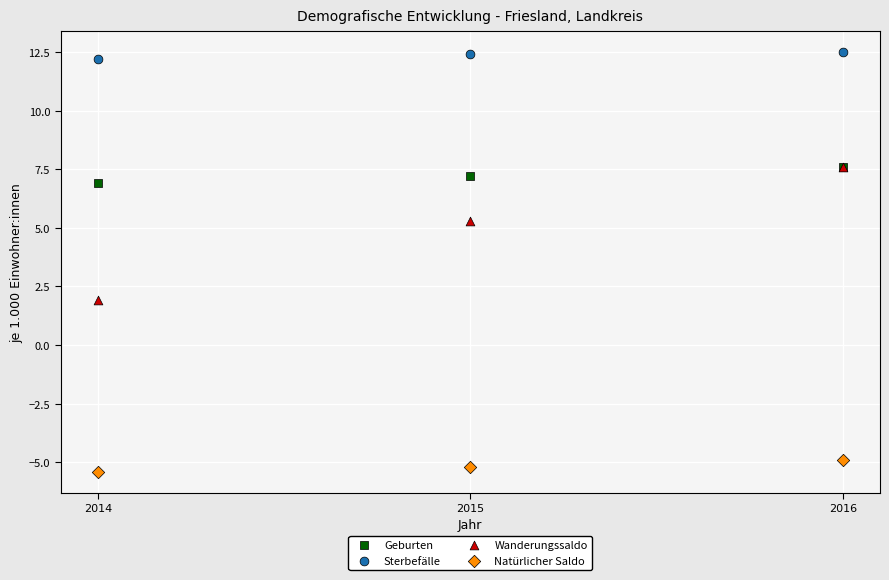

In the Sterbefälle series, what Y value is closest to 12?

12.2